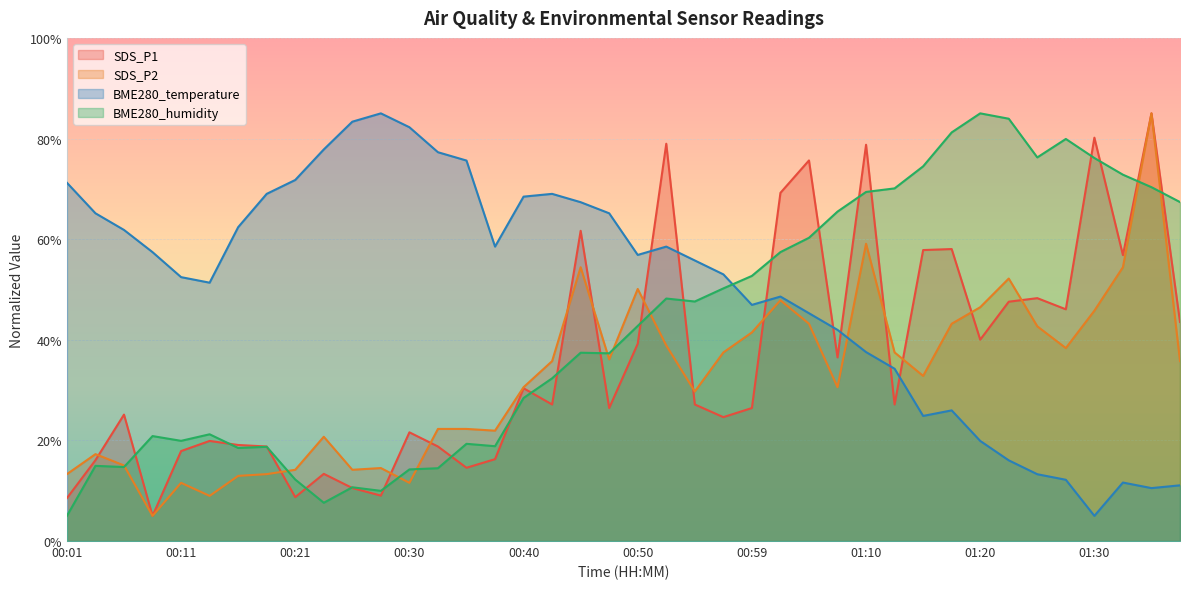

The BME280_temperature series shows 69.0 at 00:42. True or false?

True